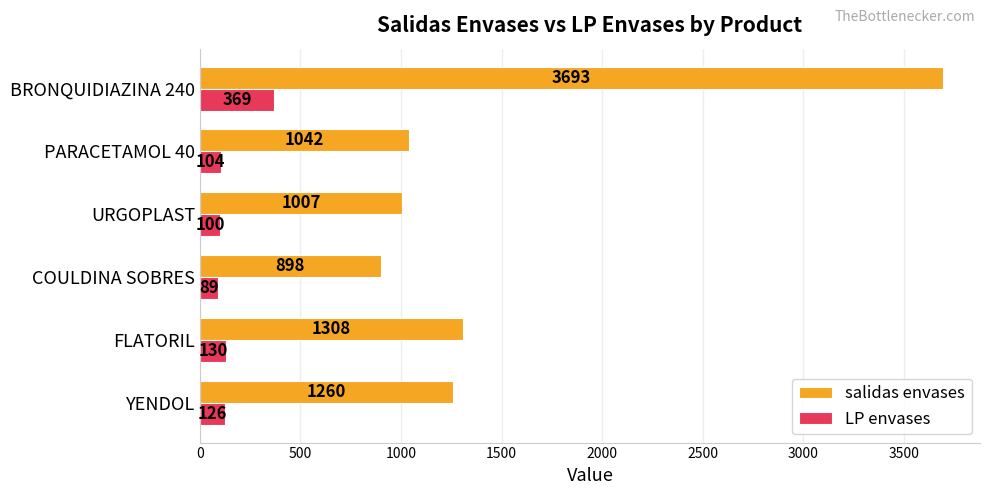

How many values in the salidas envases series are below 1260?

3